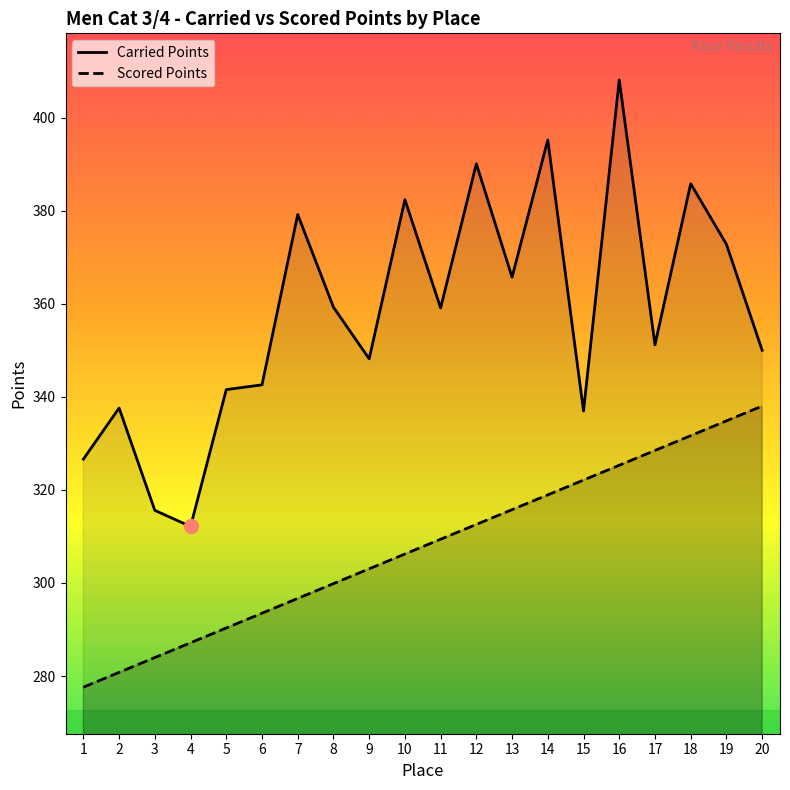

Is the value of Scored Points at 14 greater than the value of Carried Points at 20?

No